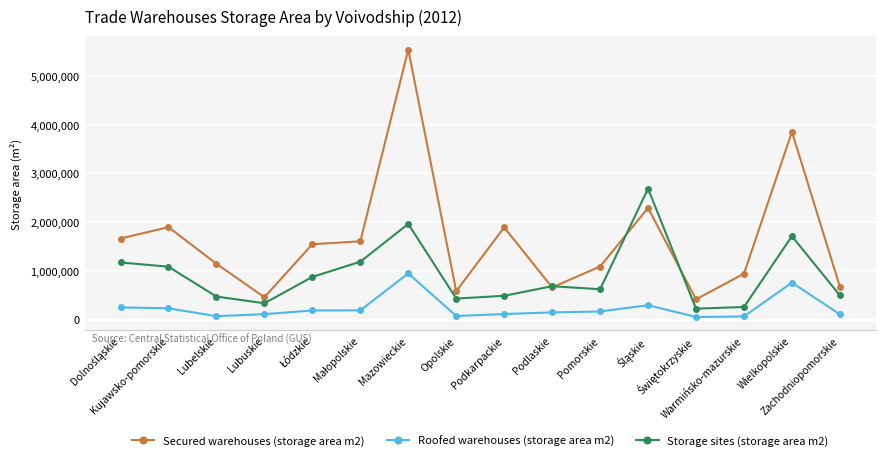

What is the lowest value of the Roofed warehouses (storage area m2) series?

51419